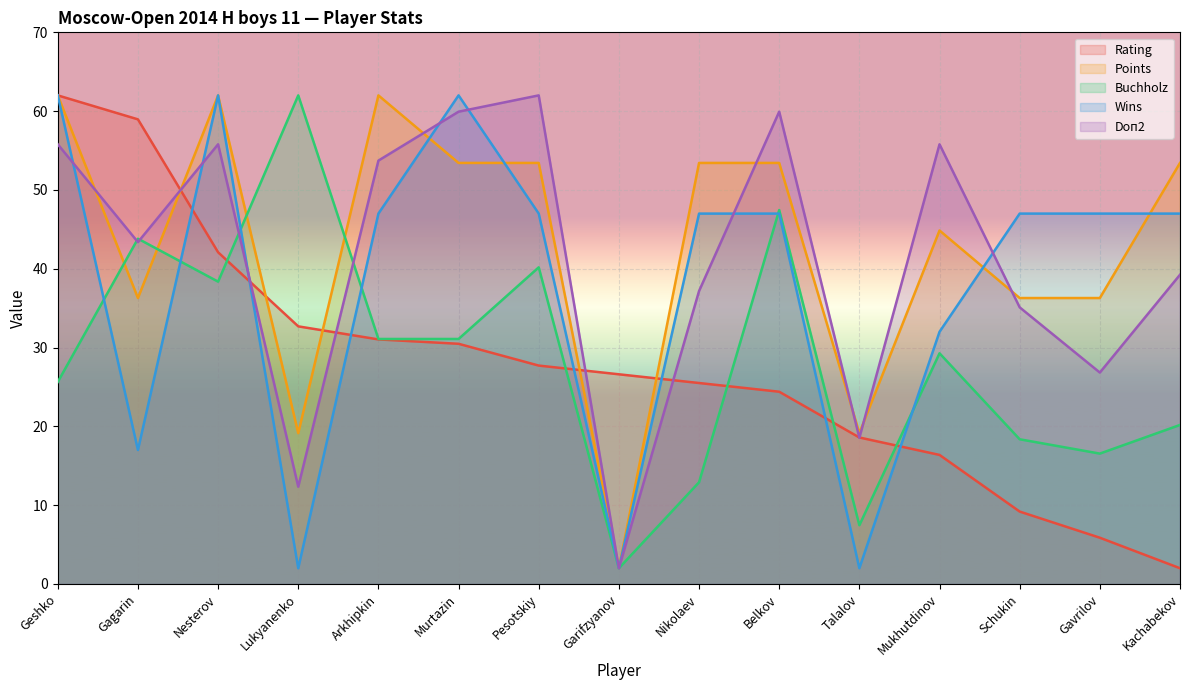

What is the approximate value of Rating at Murtazin?

30.5